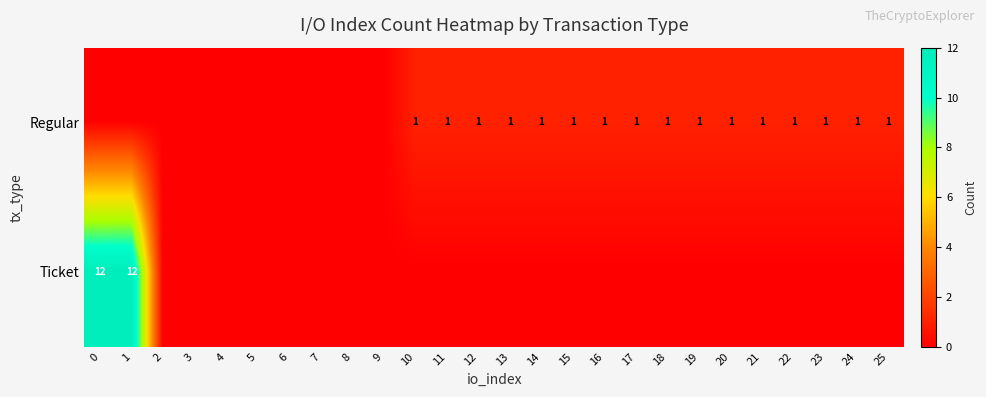

The Regular series shows 2 at 25. True or false?

False